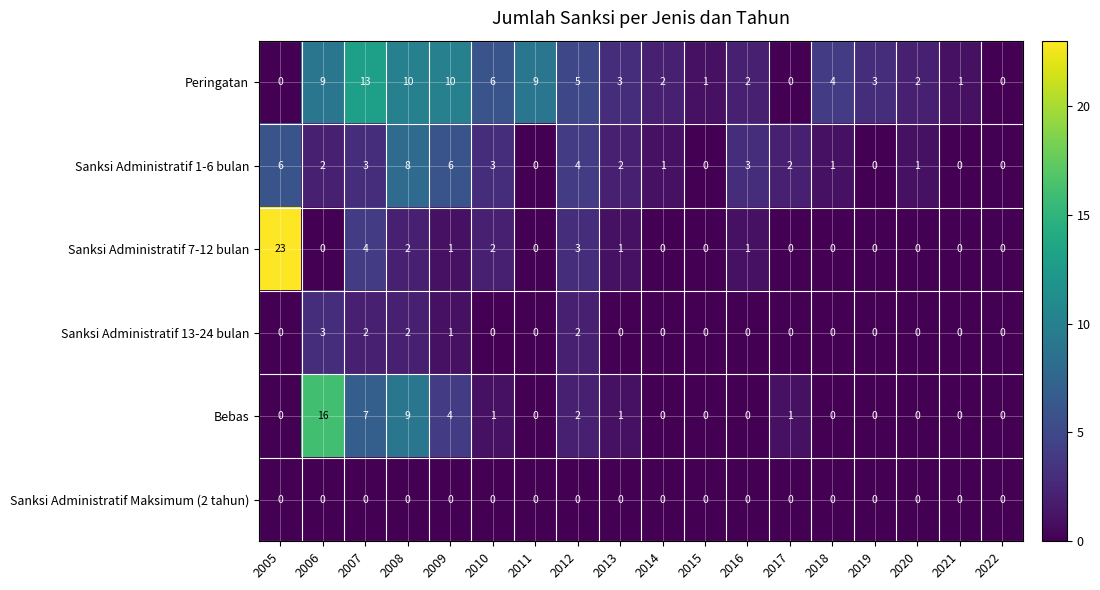

What is the total value across all series at 2010?

12